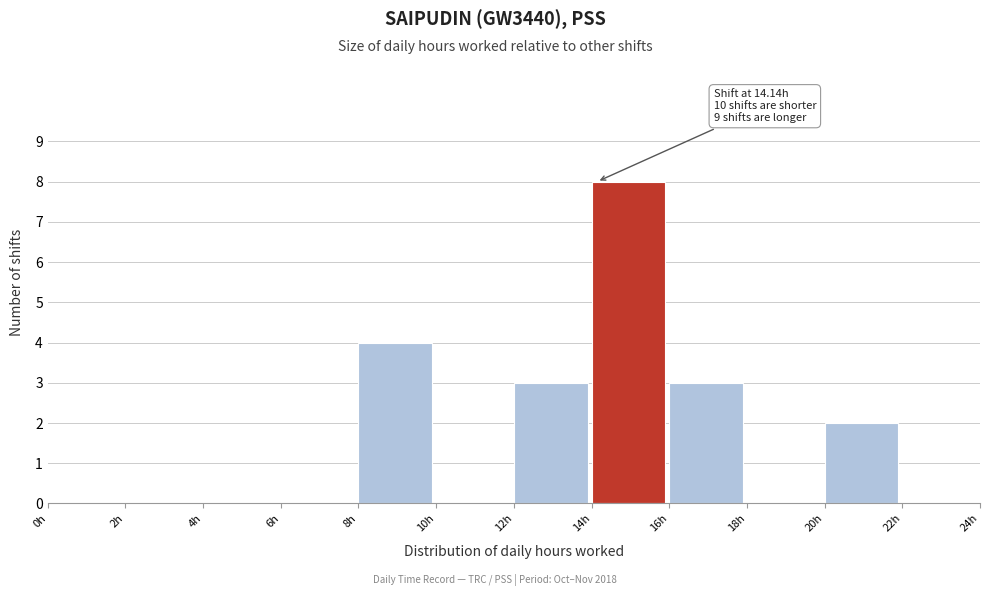

Which range on the x-axis has the tallest bar?

14 to 16